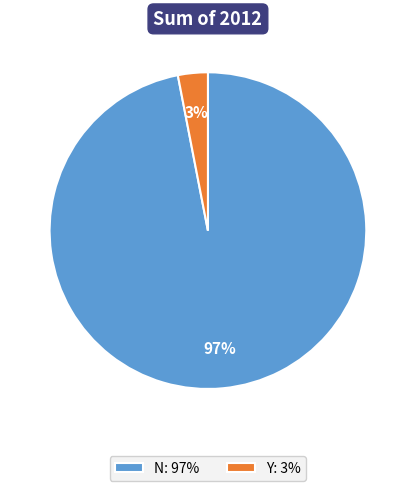

Which category has the smallest portion of the pie?

Y